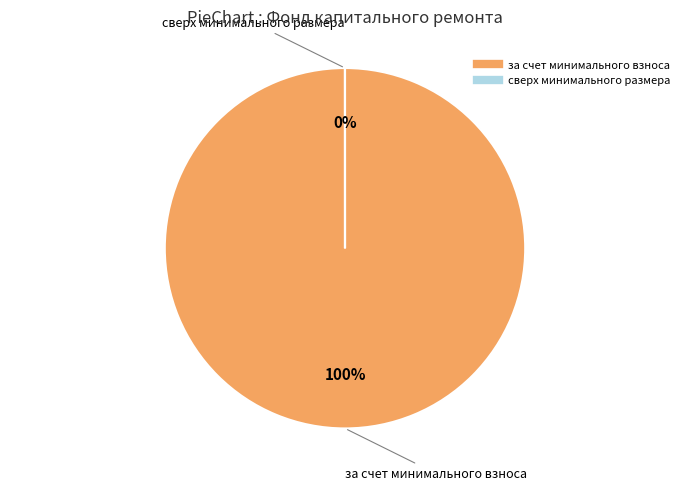

Do за счет минимального взноса and сверх минимального размера together represent more than half of the pie?

Yes